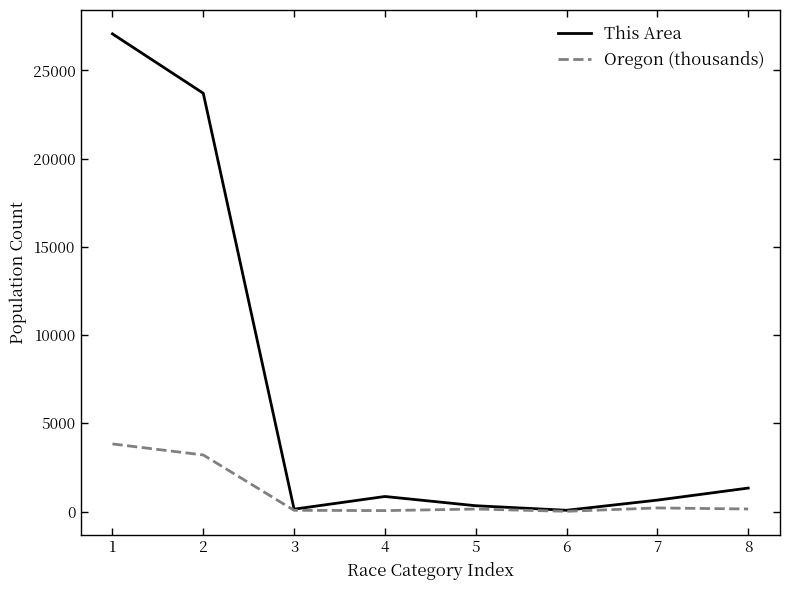

Rank the series by their average value, from lowest to highest.

Oregon (thousands), This Area